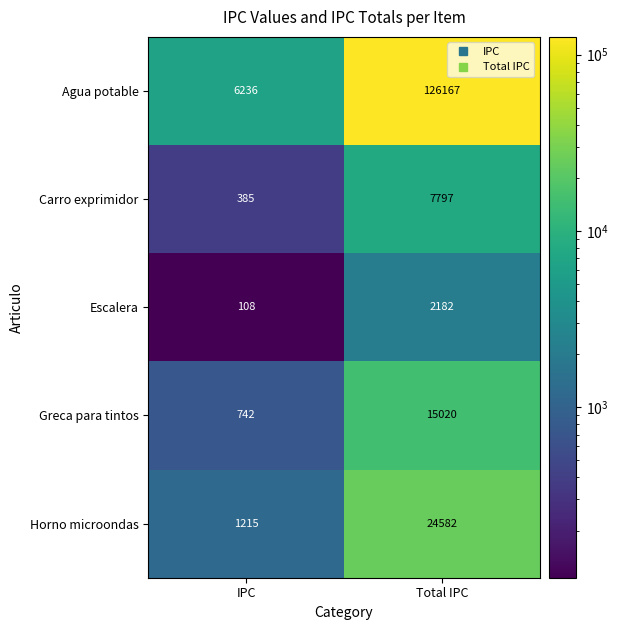

Between IPC and Total IPC, which series saw the biggest shift?

Agua potable